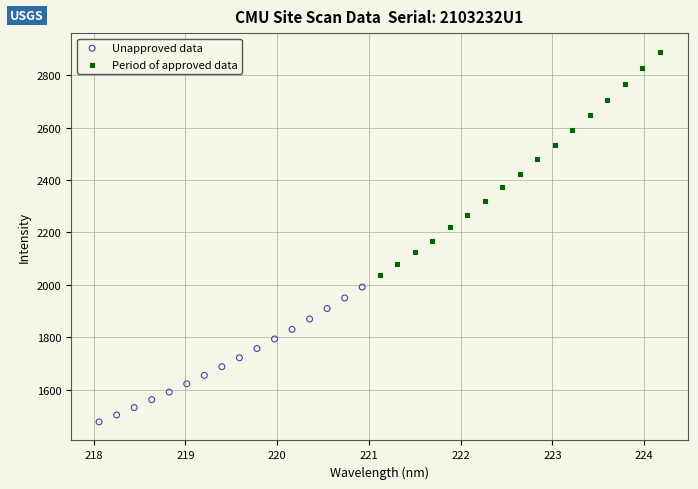

Which series has the widest spread of Y values?

Period of approved data